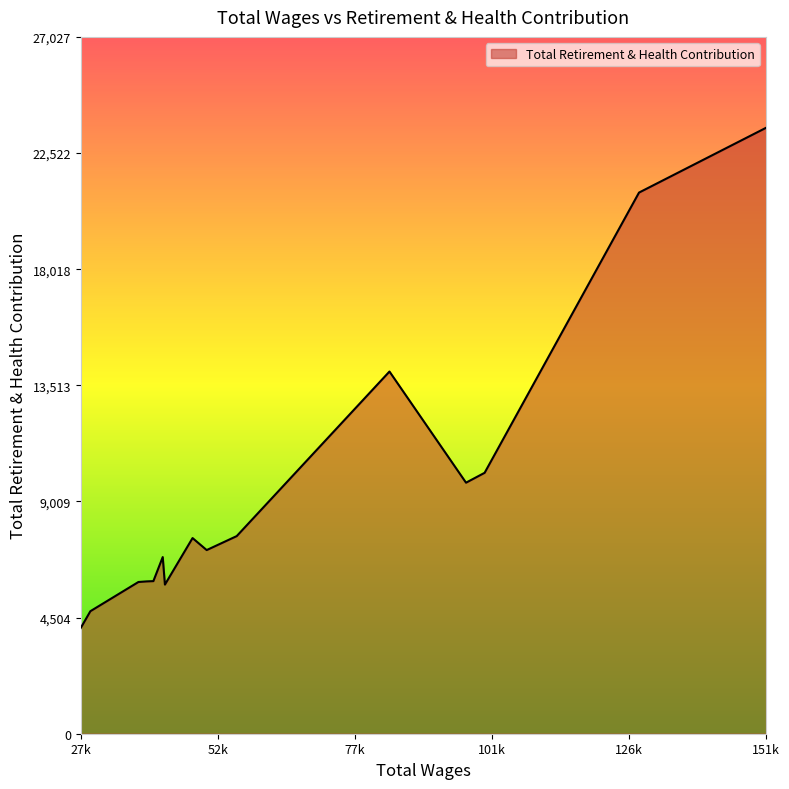

What is the maximum value shown in the chart?

23502